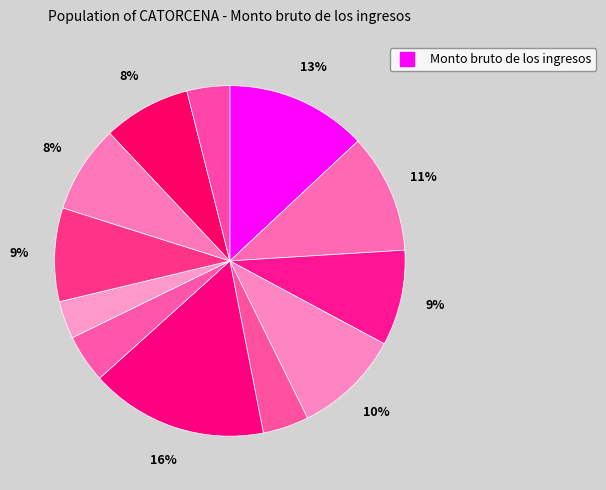

How many slices are in this pie chart?

12